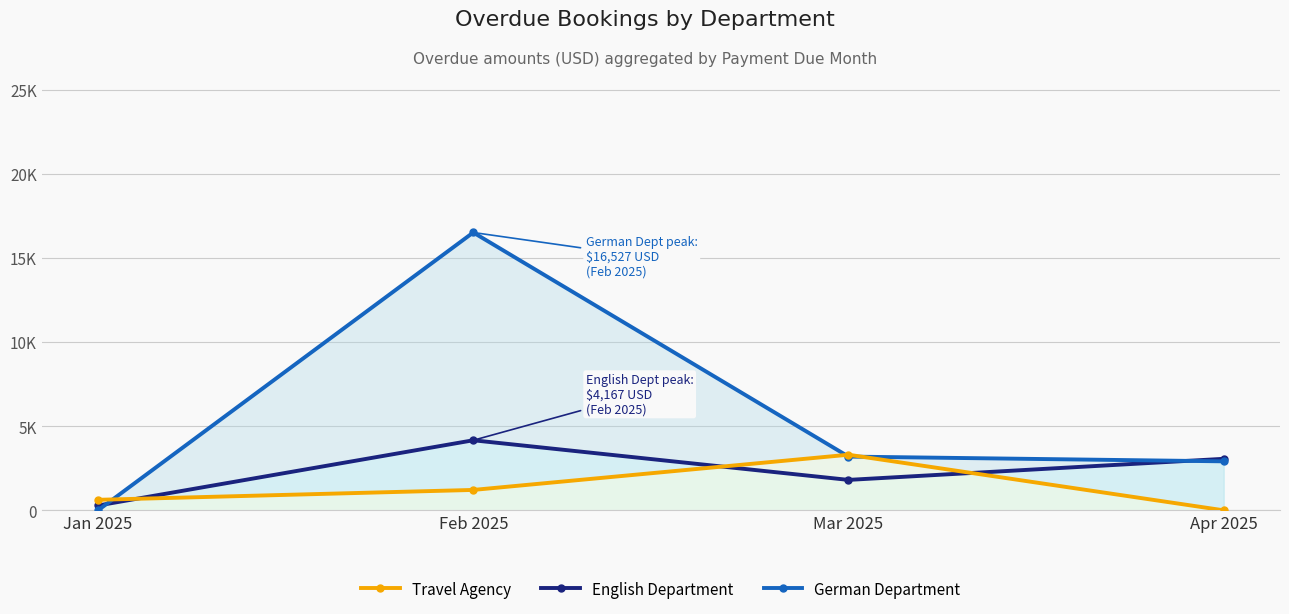

After their last crossing, which series has the higher values: Travel Agency or German Department?

German Department